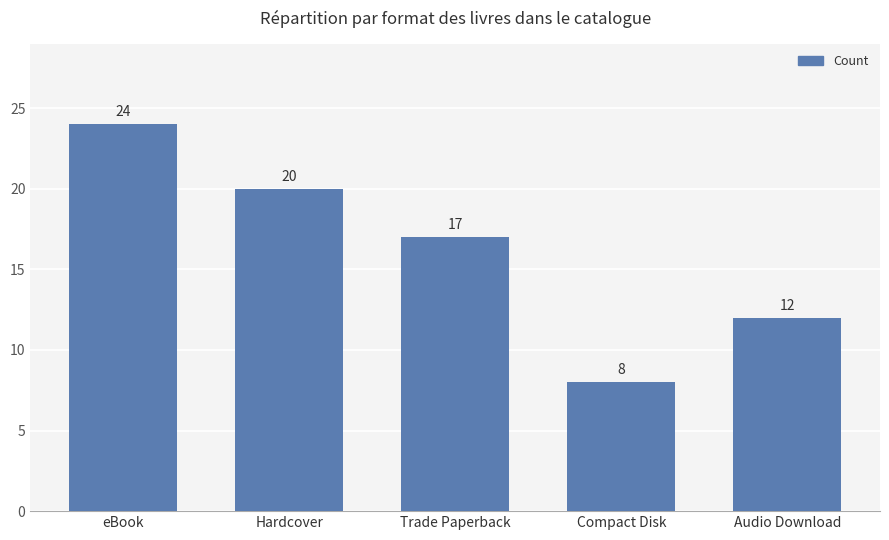

Are the bars horizontal?

No